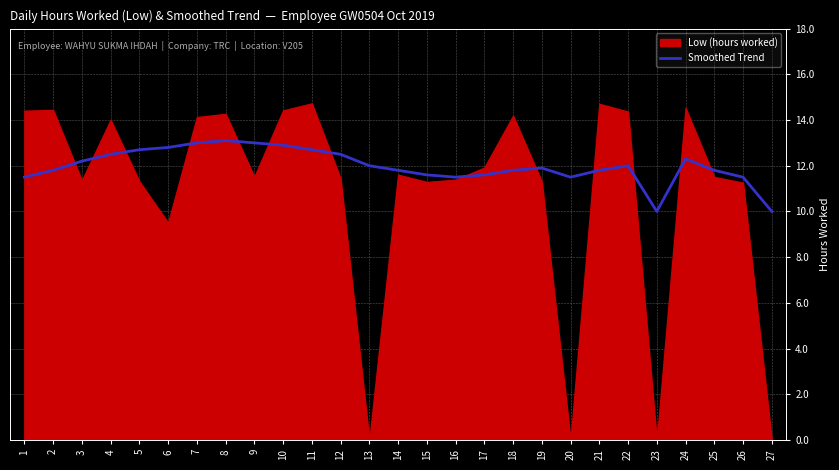

Where is the first local maximum?

8